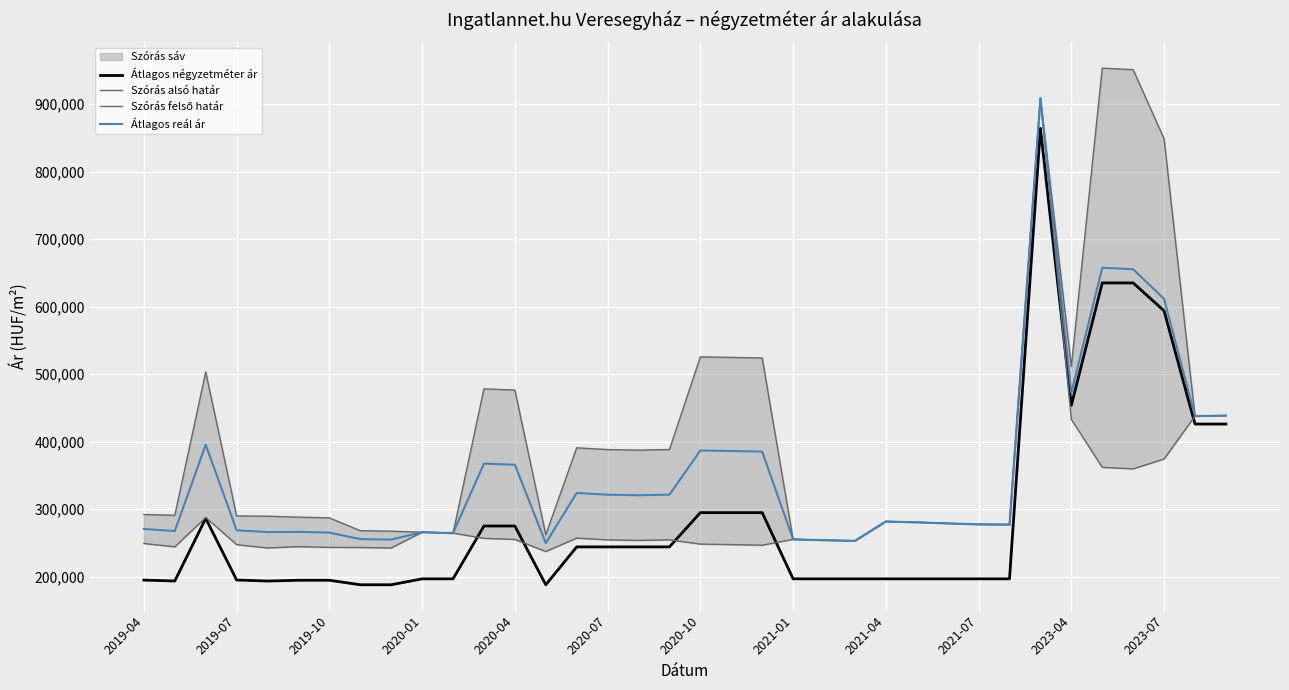

True or false: Szórás alsó határ has a value of 439487 at 29.

False